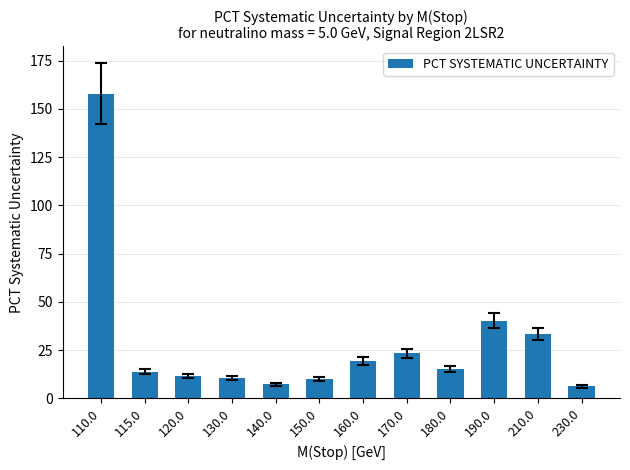

What is the change in value from 110.0 to 160.0?

-138.6